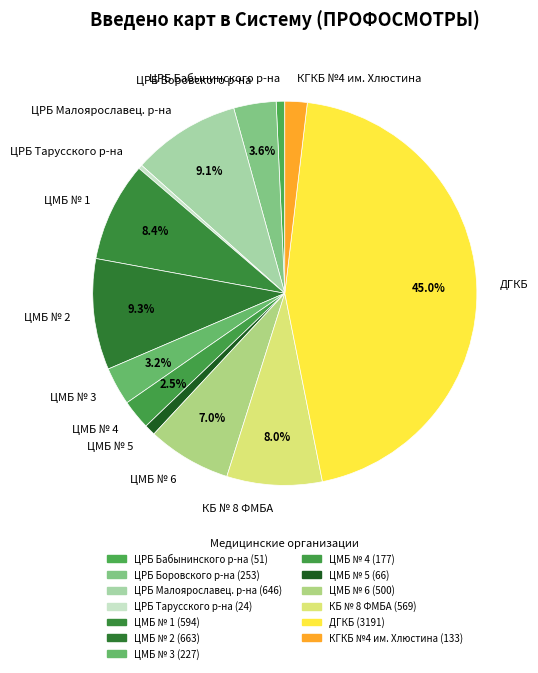

What is the ratio of the value at ЦРБ Бабынинского р-на to the value at ЦРБ Малоярославец. р-на?

0.1